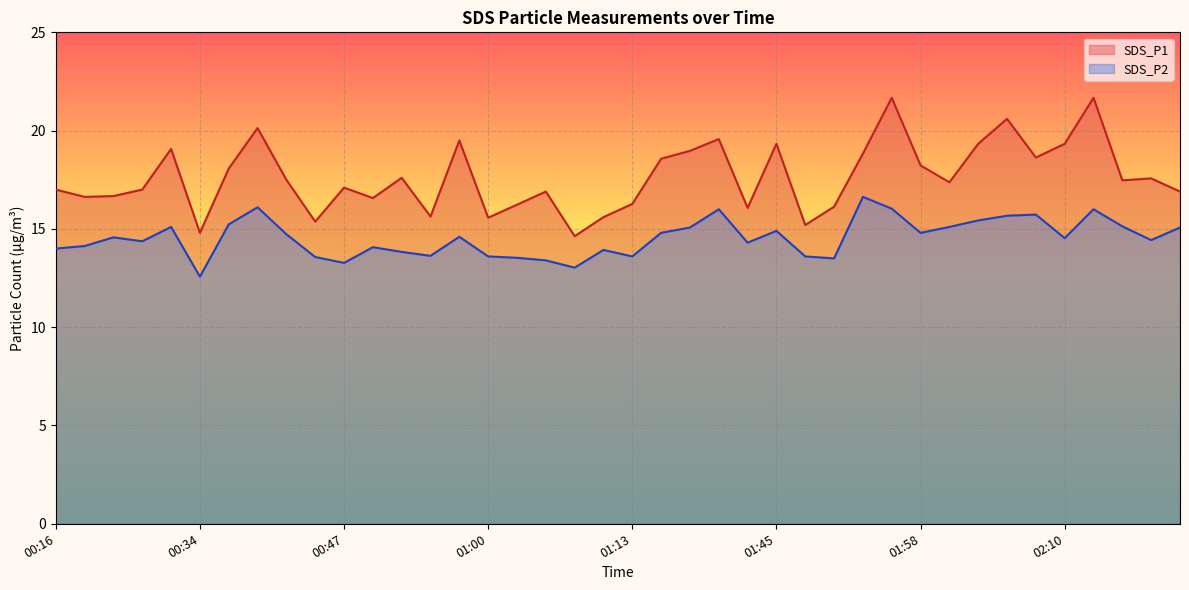

True or false: SDS_P1 has a value of 28.0 at 00:24.

False